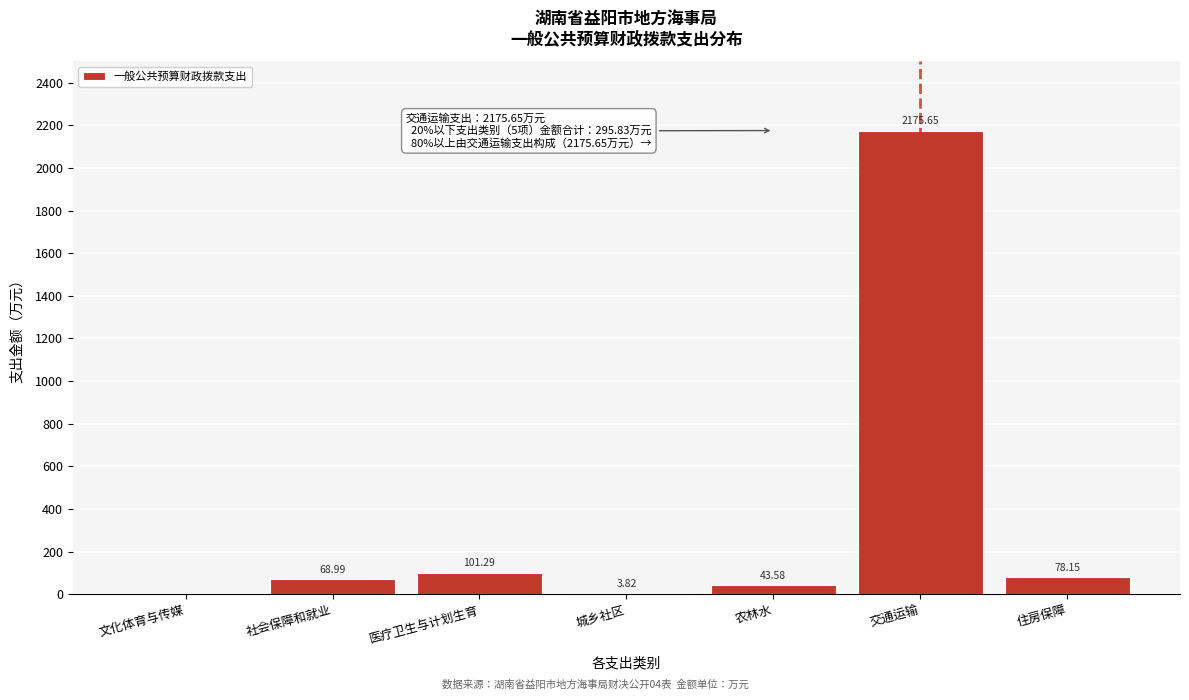

What is the sum of all values?

2471.5